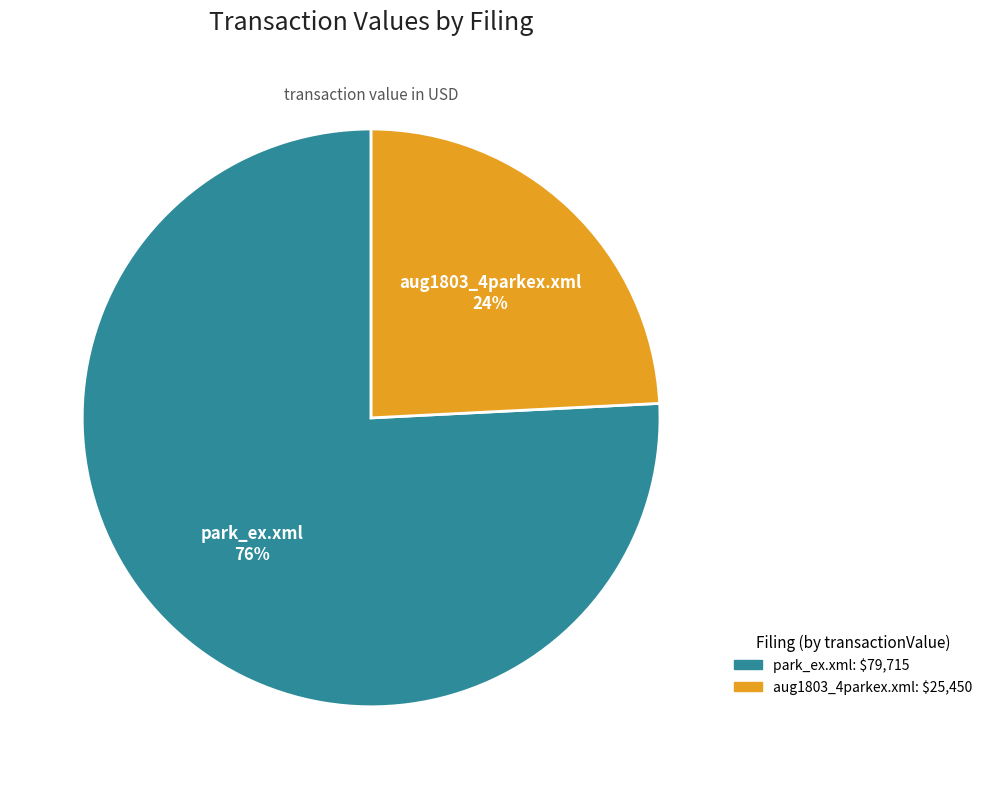

Which slice is the largest?

park_ex.xml